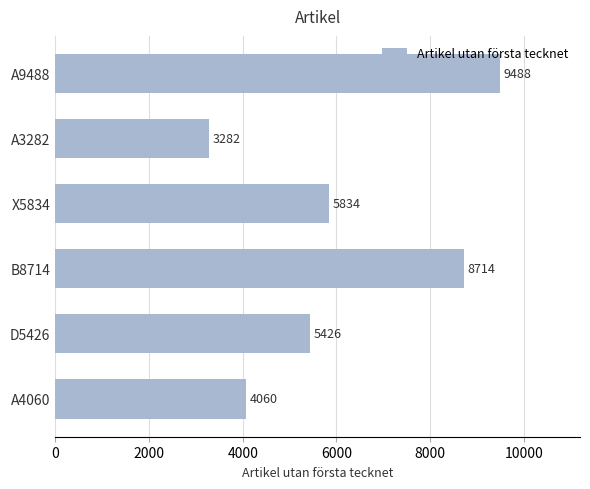

How many values are between 4060 and 8714?

4